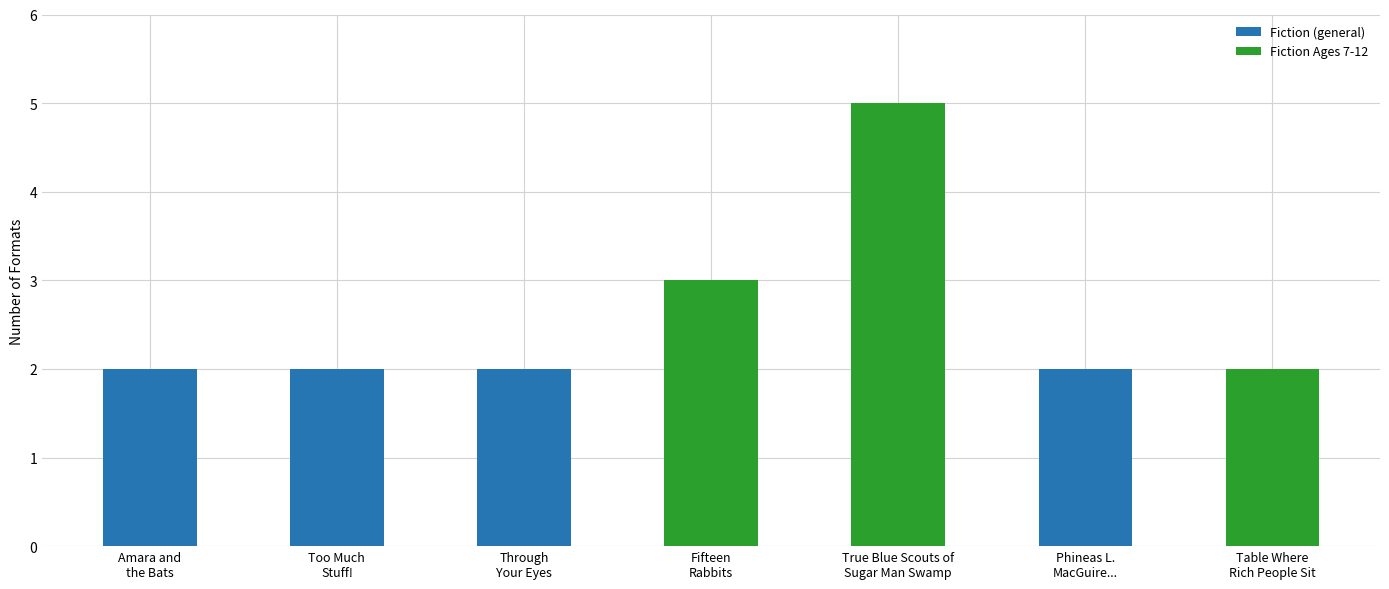

What is the value of the 4th bar from the left?

3